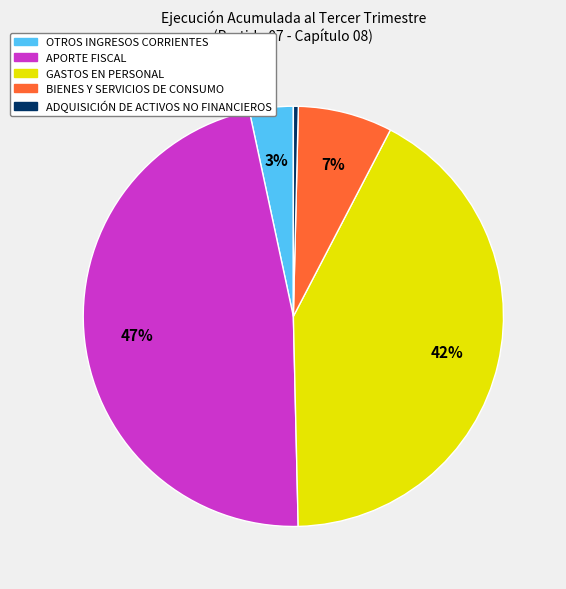

Rank the categories by value from lowest to highest.

ADQUISICIÓN DE ACTIVOS NO FINANCIEROS, OTROS INGRESOS CORRIENTES, BIENES Y SERVICIOS DE CONSUMO, GASTOS EN PERSONAL, APORTE FISCAL